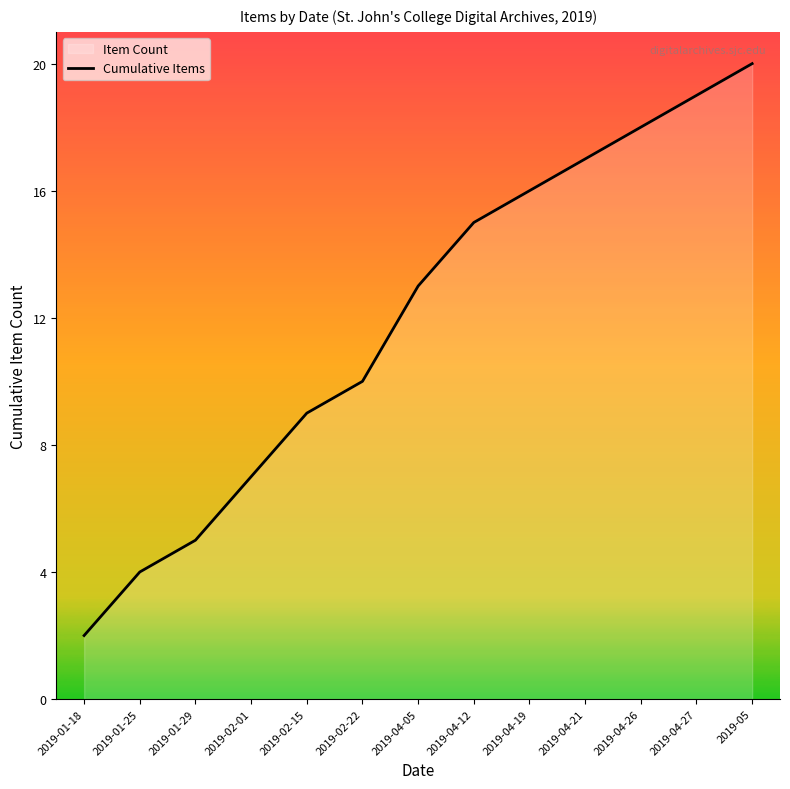

What position from the left is 2019-04-12?

8